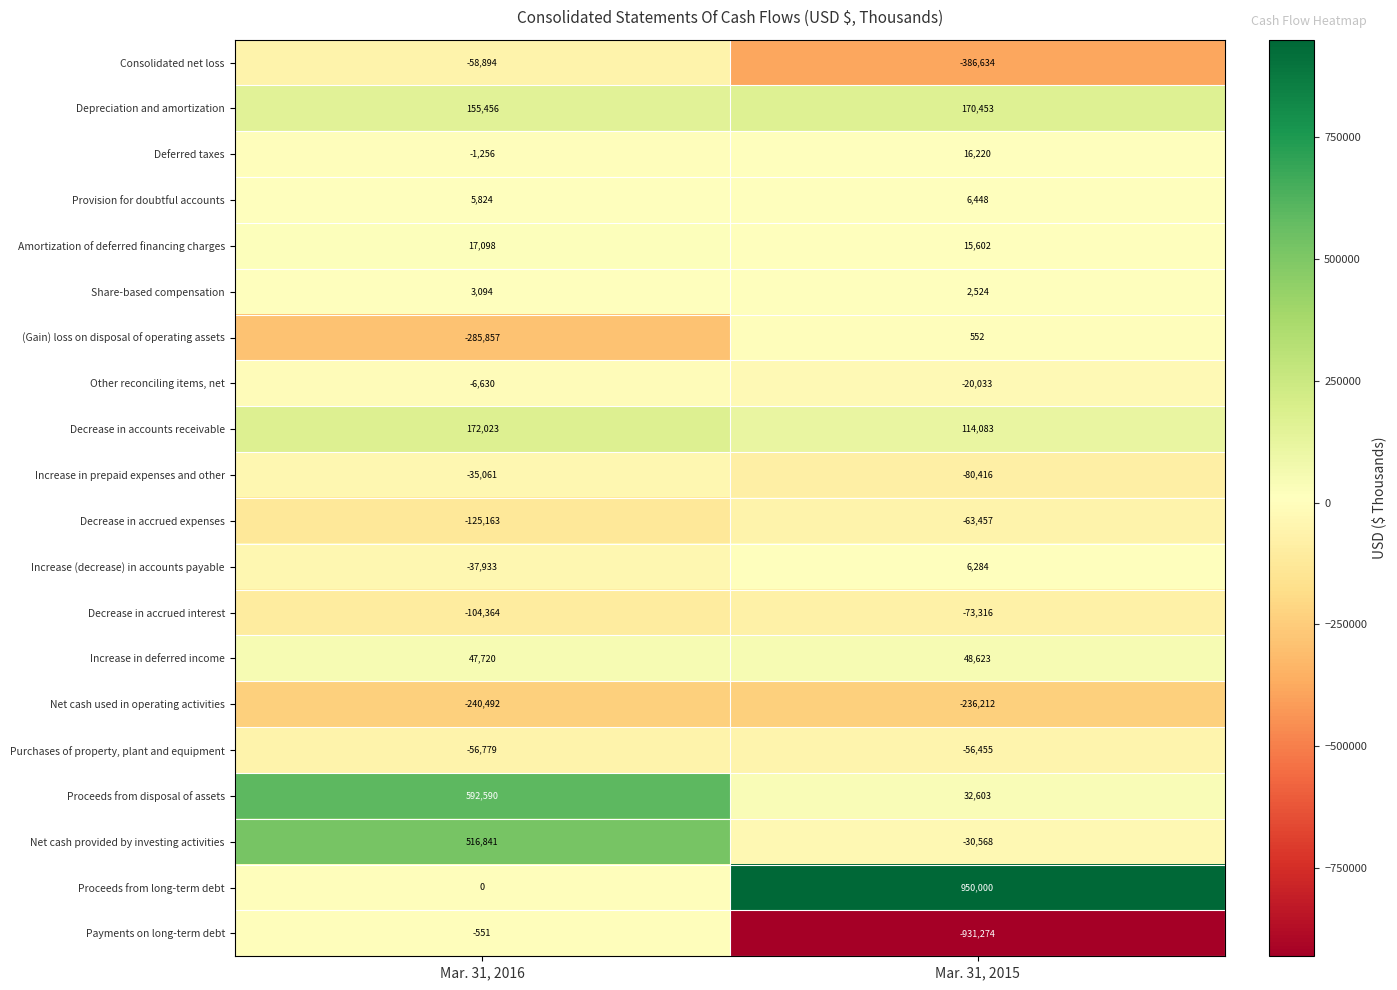

Rank the categories by Decrease in accounts receivable value from lowest to highest.

Mar. 31, 2015, Mar. 31, 2016